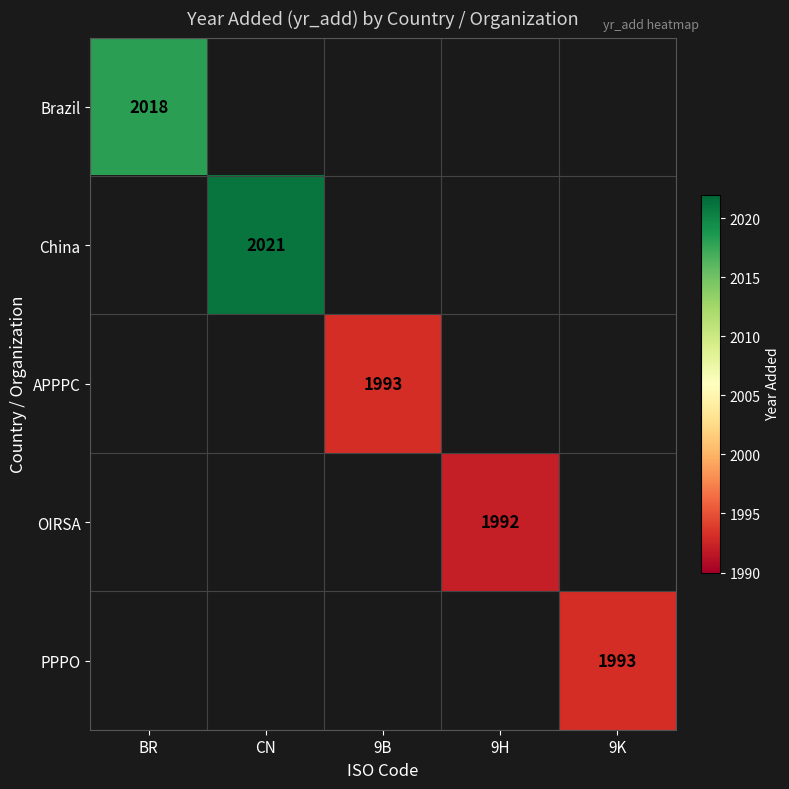

The OIRSA series shows 1992 at 9H. True or false?

True